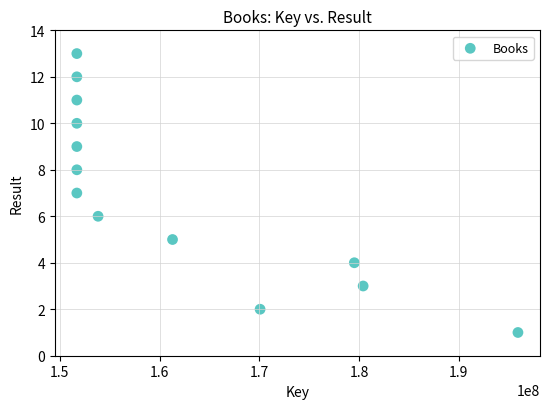

What is the range of X values (max minus min)?

44198367